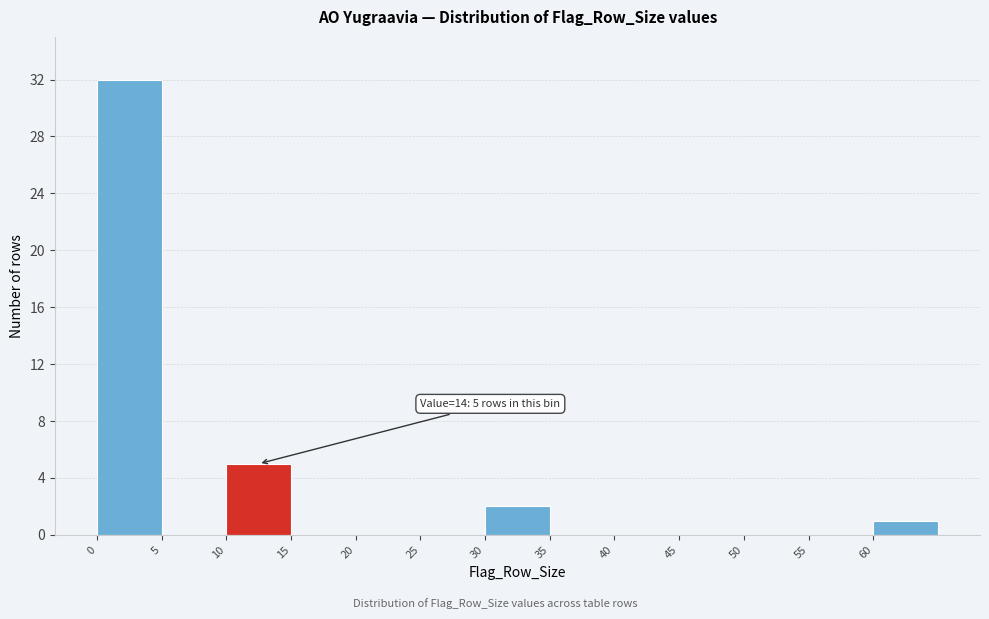

Which range on the x-axis has the tallest bar?

0 to 5